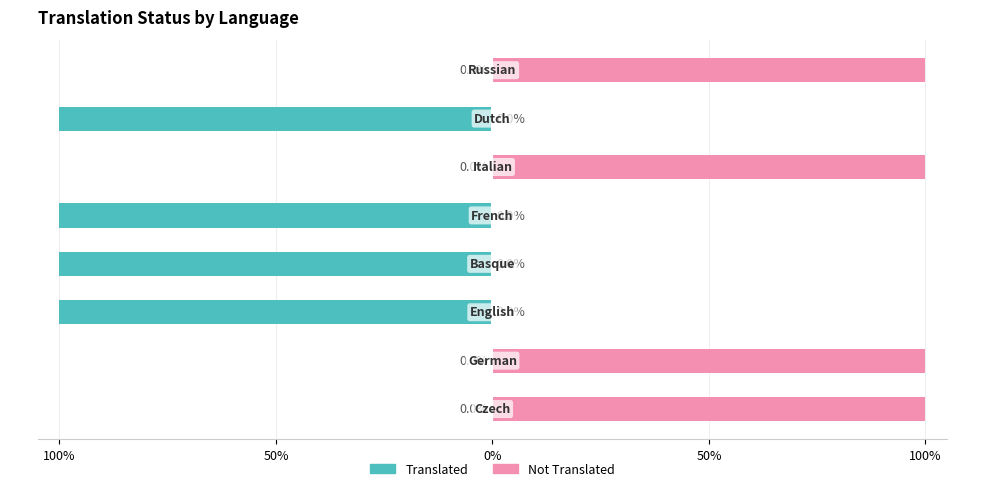

Which series has the largest total across all categories?

Not Translated